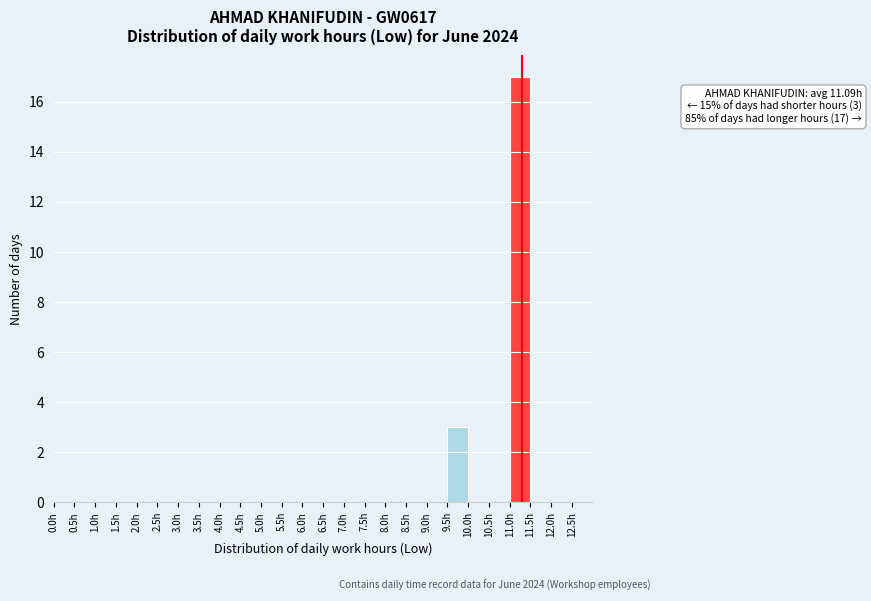

Which range on the x-axis has the tallest bar?

11.0 to 11.5